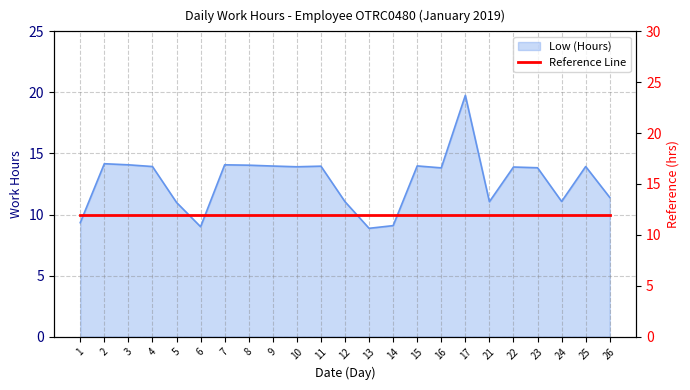

At which category does the data reach its first local valley?

6